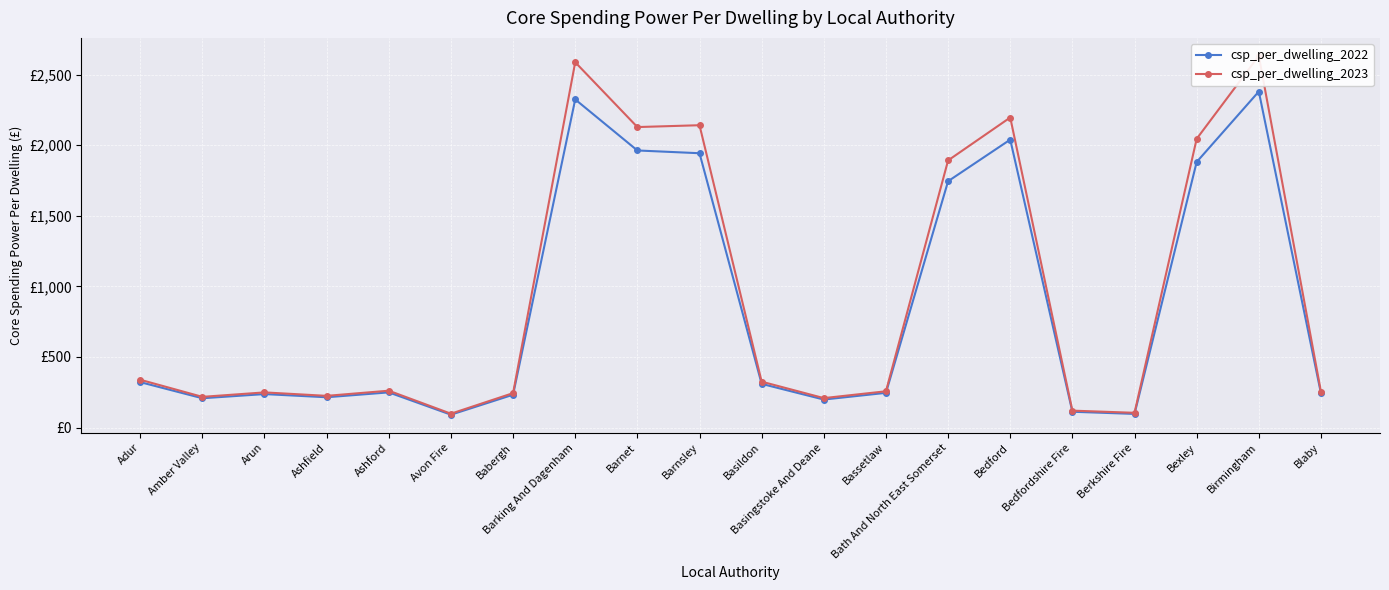

What is the greatest value displayed?

2632.6